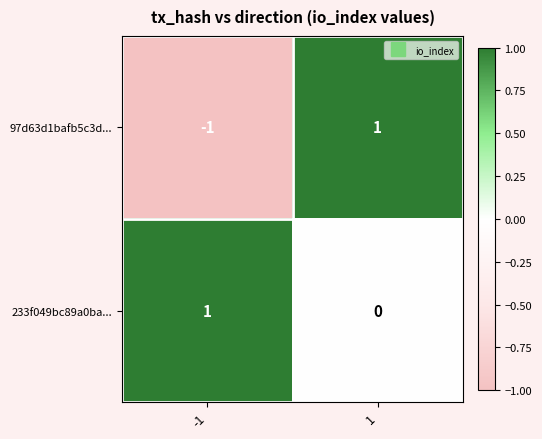

The 233f049bc89a0ba... series shows 1 at -1. True or false?

True